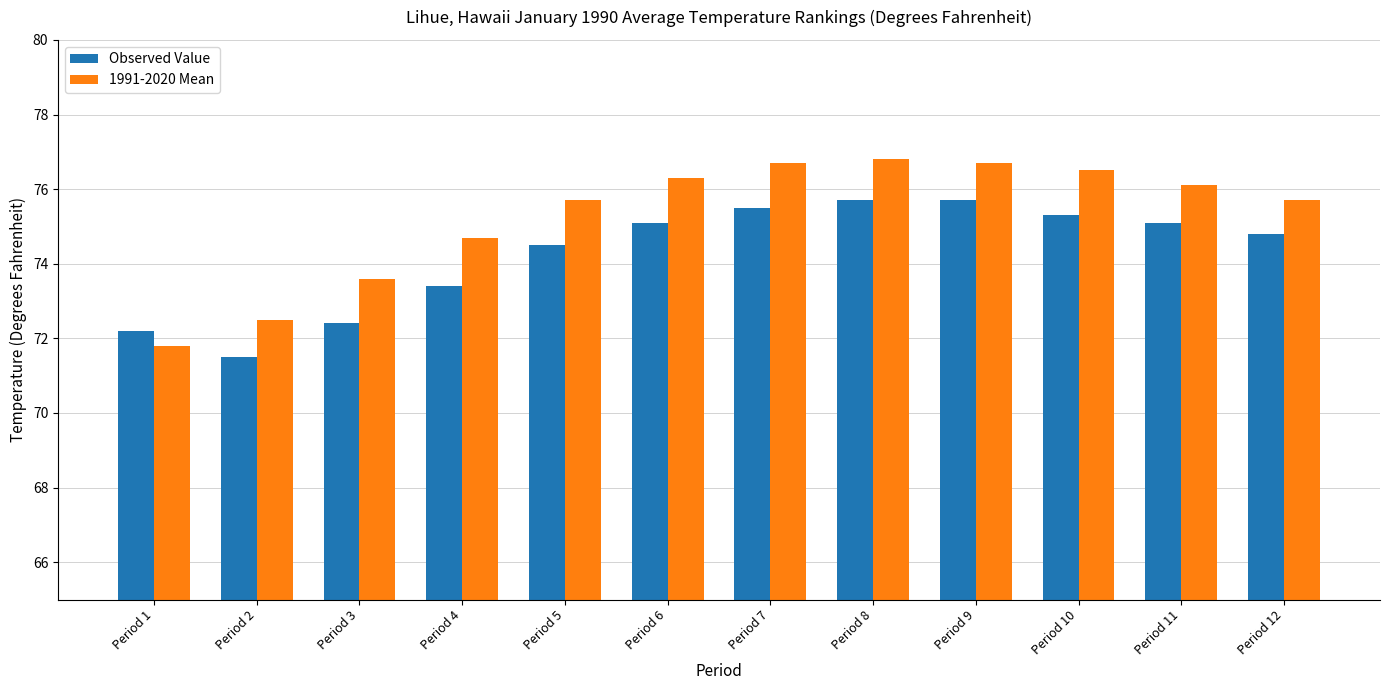

Is it true that Observed Value equals 72.2 at Period 1?

True